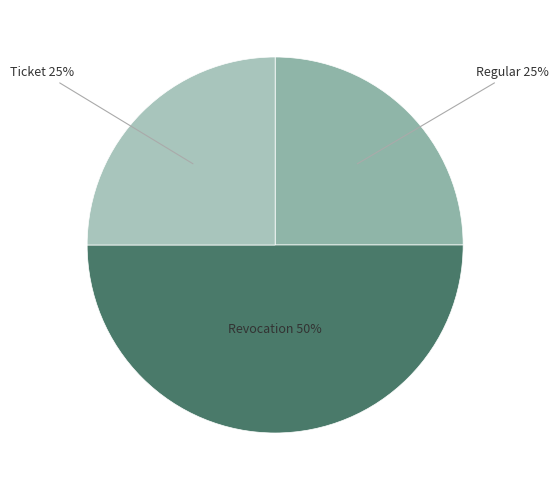

Combined, do Revocation and Ticket account for over 50%?

Yes